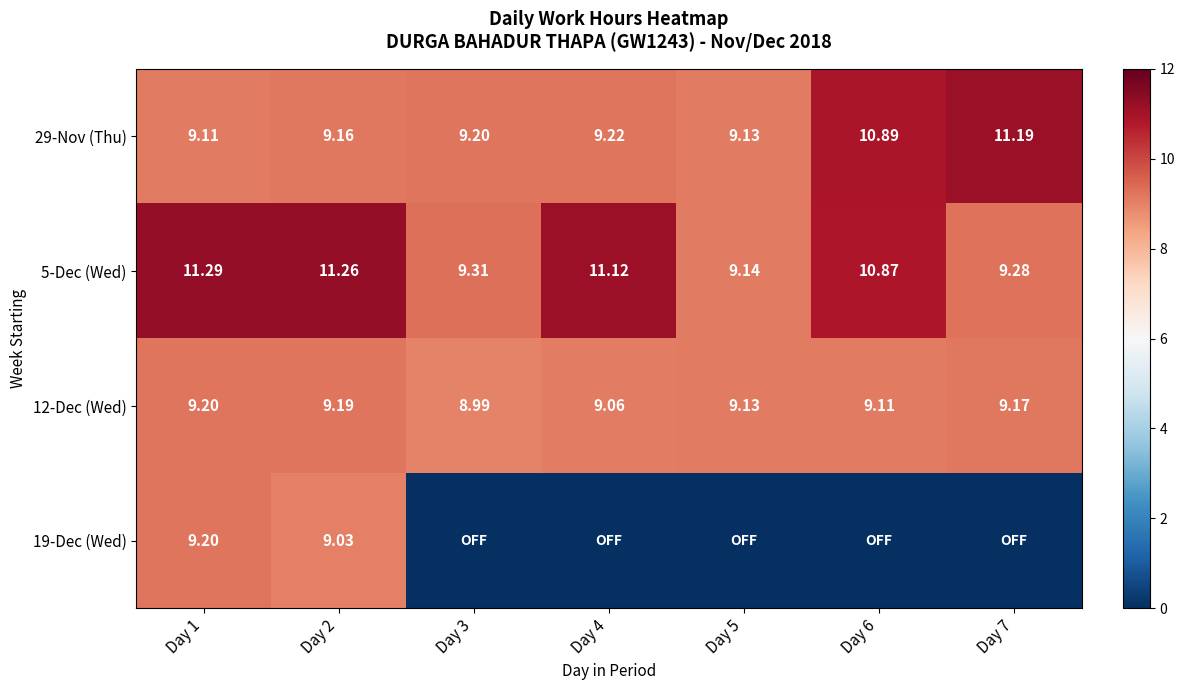

At how many categories does at least one series exceed 6?

7